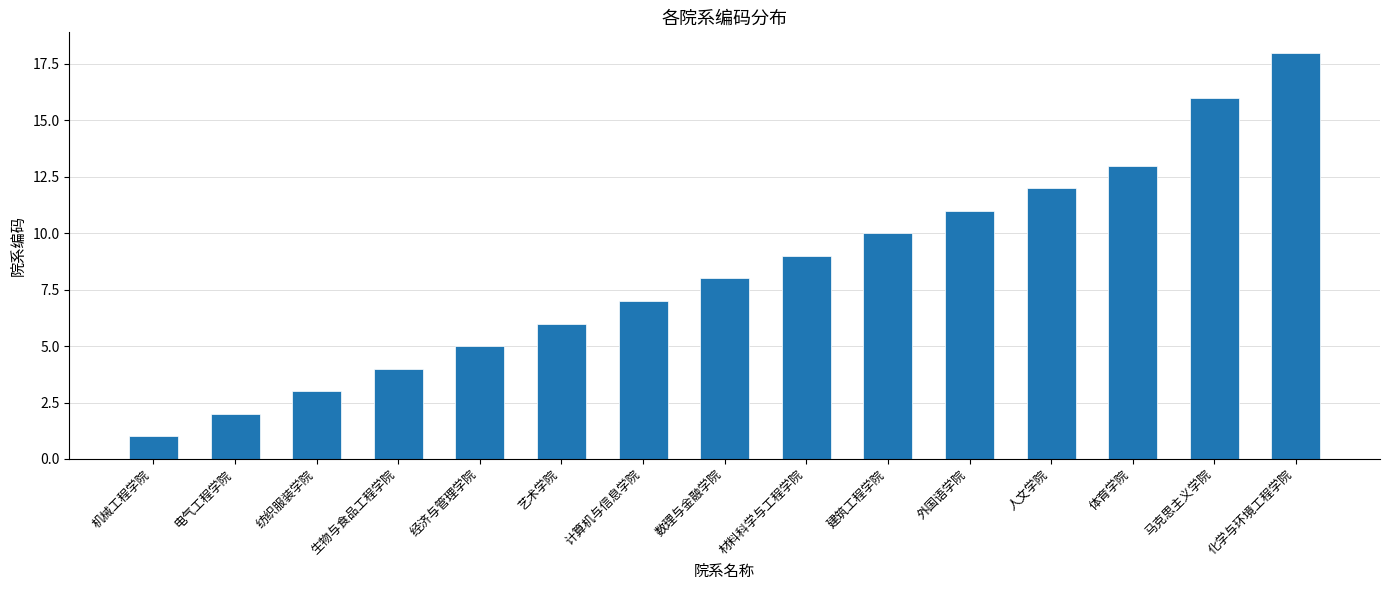

Which label corresponds to the smallest value in the chart?

机械工程学院